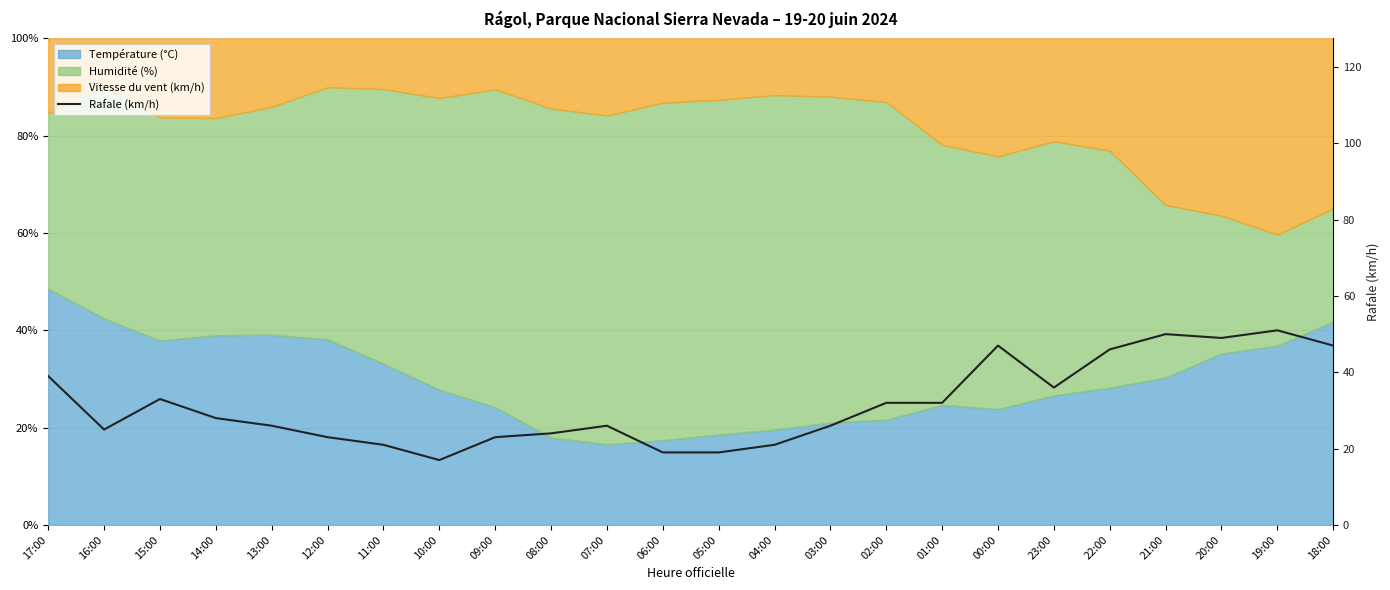

What position from the right is 01:00?

8